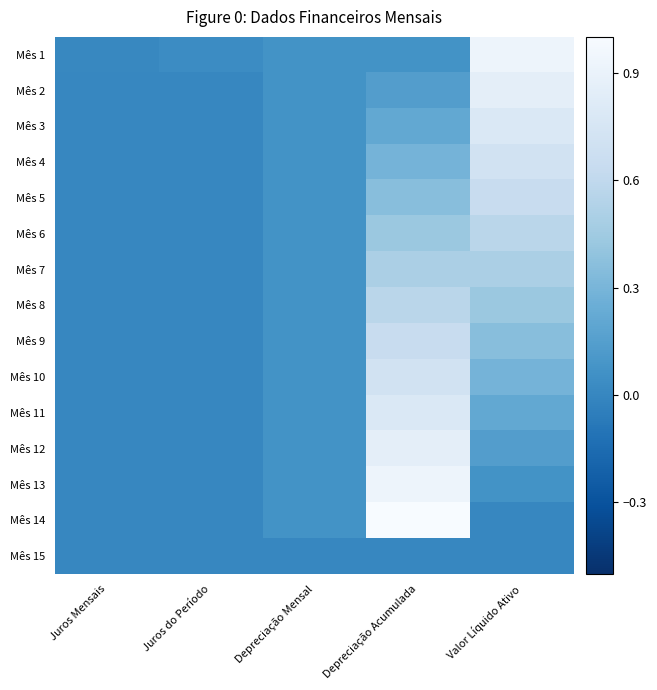

Reading right to left, list all the values displayed in this chart.

Mês 1: Valor Líquido Ativo=0.9	Depreciação Acumulada=0.1	Depreciação Mensal=0.1	Juros do Período=0.0	Juros Mensais=0.0
Mês 2: Valor Líquido Ativo=0.9	Depreciação Acumulada=0.1	Depreciação Mensal=0.1	Juros do Período=0.0	Juros Mensais=0.0
Mês 3: Valor Líquido Ativo=0.8	Depreciação Acumulada=0.2	Depreciação Mensal=0.1	Juros do Período=0.0	Juros Mensais=0.0
Mês 4: Valor Líquido Ativo=0.7	Depreciação Acumulada=0.3	Depreciação Mensal=0.1	Juros do Período=0.0	Juros Mensais=0.0
Mês 5: Valor Líquido Ativo=0.6	Depreciação Acumulada=0.4	Depreciação Mensal=0.1	Juros do Período=0.0	Juros Mensais=0.0
Mês 6: Valor Líquido Ativo=0.6	Depreciação Acumulada=0.4	Depreciação Mensal=0.1	Juros do Período=0.0	Juros Mensais=0.0
Mês 7: Valor Líquido Ativo=0.5	Depreciação Acumulada=0.5	Depreciação Mensal=0.1	Juros do Período=0.0	Juros Mensais=0.0
Mês 8: Valor Líquido Ativo=0.4	Depreciação Acumulada=0.6	Depreciação Mensal=0.1	Juros do Período=0.0	Juros Mensais=0.0
Mês 9: Valor Líquido Ativo=0.4	Depreciação Acumulada=0.6	Depreciação Mensal=0.1	Juros do Período=0.0	Juros Mensais=0.0
Mês 10: Valor Líquido Ativo=0.3	Depreciação Acumulada=0.7	Depreciação Mensal=0.1	Juros do Período=0.0	Juros Mensais=0.0
Mês 11: Valor Líquido Ativo=0.2	Depreciação Acumulada=0.8	Depreciação Mensal=0.1	Juros do Período=0.0	Juros Mensais=0.0
Mês 12: Valor Líquido Ativo=0.1	Depreciação Acumulada=0.9	Depreciação Mensal=0.1	Juros do Período=0.0	Juros Mensais=0.0
Mês 13: Valor Líquido Ativo=0.1	Depreciação Acumulada=0.9	Depreciação Mensal=0.1	Juros do Período=0.0	Juros Mensais=0.0
Mês 14: Valor Líquido Ativo=0.0	Depreciação Acumulada=1.0	Depreciação Mensal=0.1	Juros do Período=0.0	Juros Mensais=0.0
Mês 15: Valor Líquido Ativo=0.0	Depreciação Acumulada=0.0	Depreciação Mensal=0.0	Juros do Período=0.0	Juros Mensais=0.0